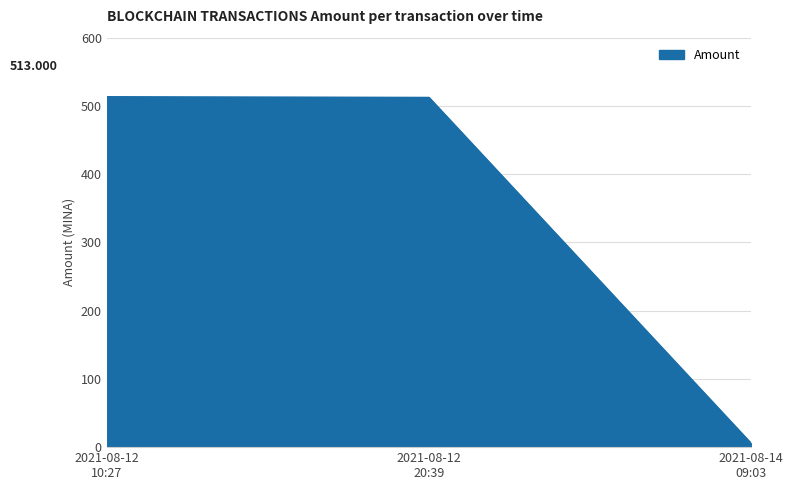

Count the number of categories in the chart.

3